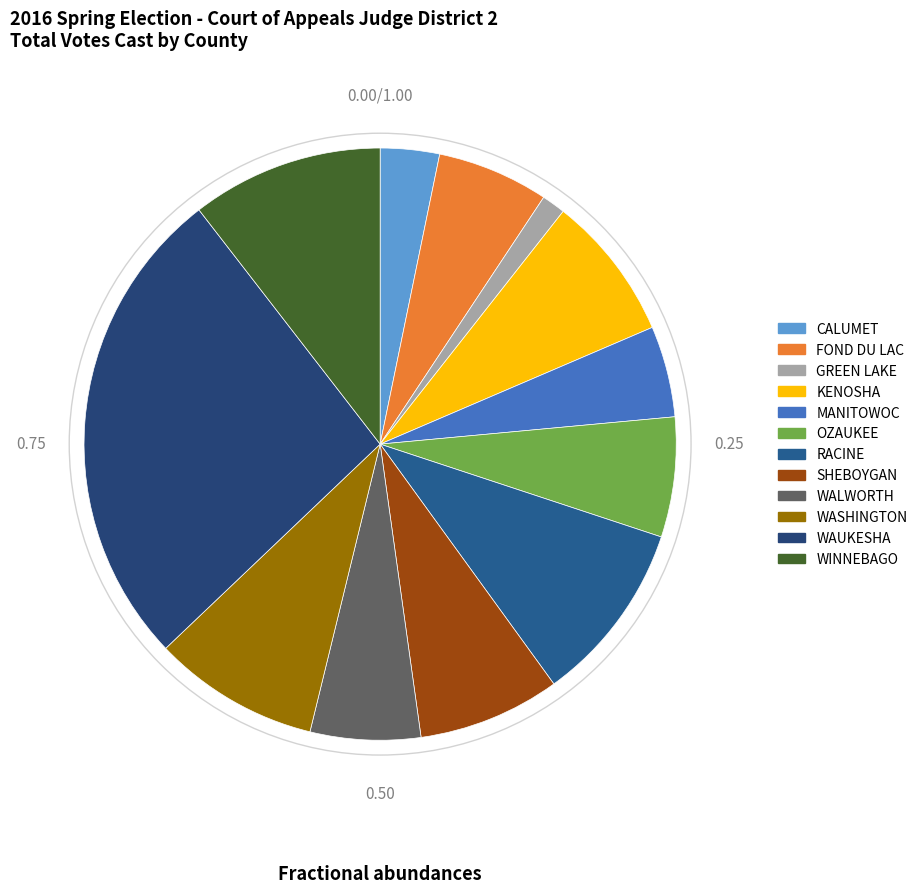

To the nearest percent, what percentage of the pie is CALUMET?

3%